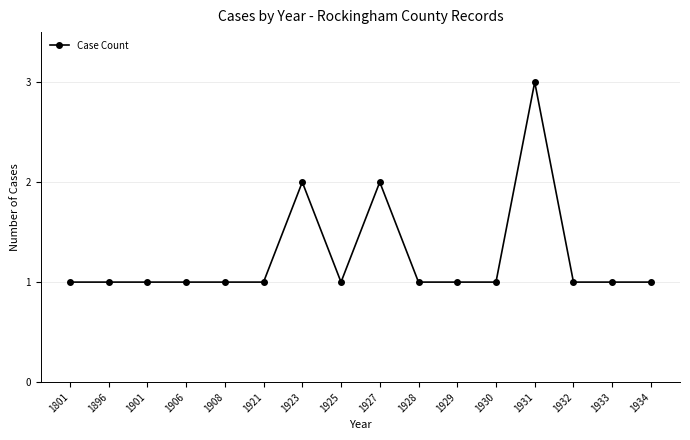

The chart shows a value of 1 at 1801. True or false?

True